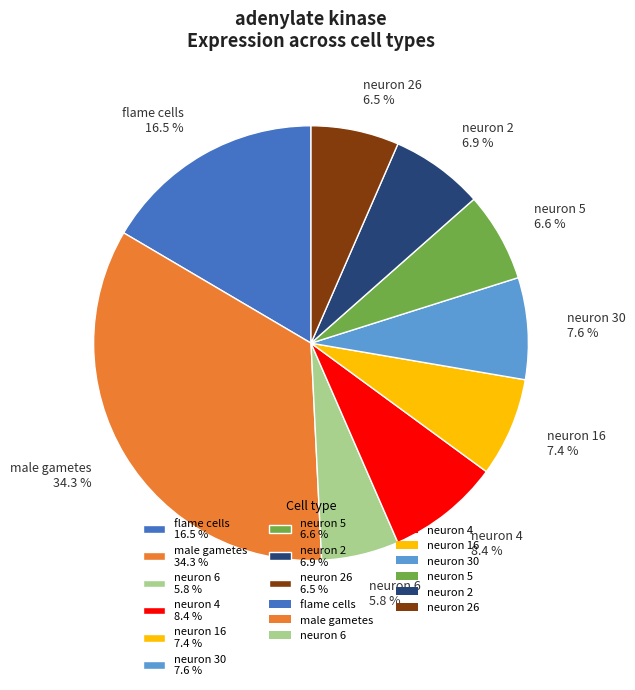

Which has a higher value, male gametes 34.3 % or flame cells 16.5 %?

male gametes 34.3 %